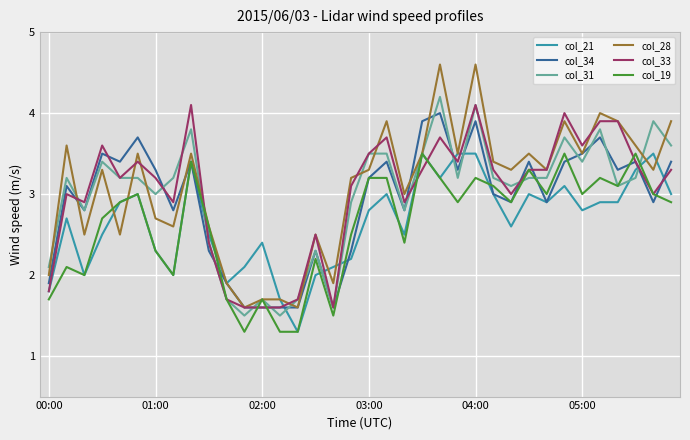

What is the lowest value of the col_19 series?

1.3